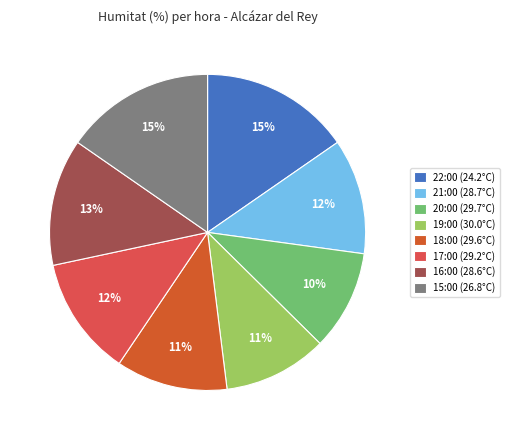

Which has a higher value, 18:00 (29.6°C) or 22:00 (24.2°C)?

22:00 (24.2°C)